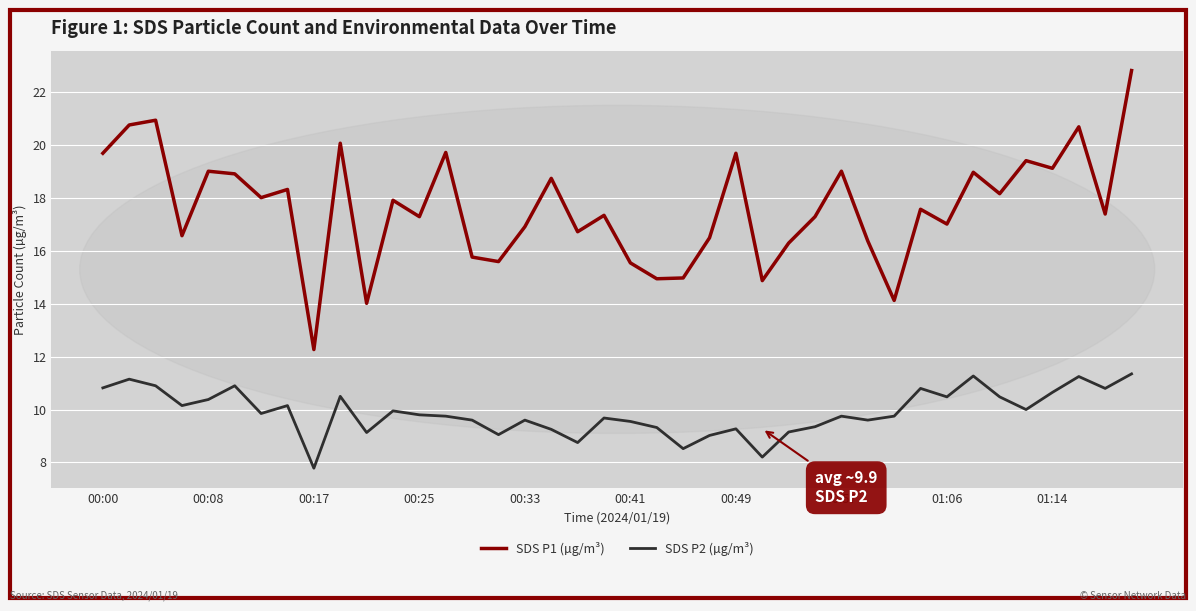

Rank the series by their maximum value, from lowest to highest.

SDS P2 (µg/m³), SDS P1 (µg/m³)